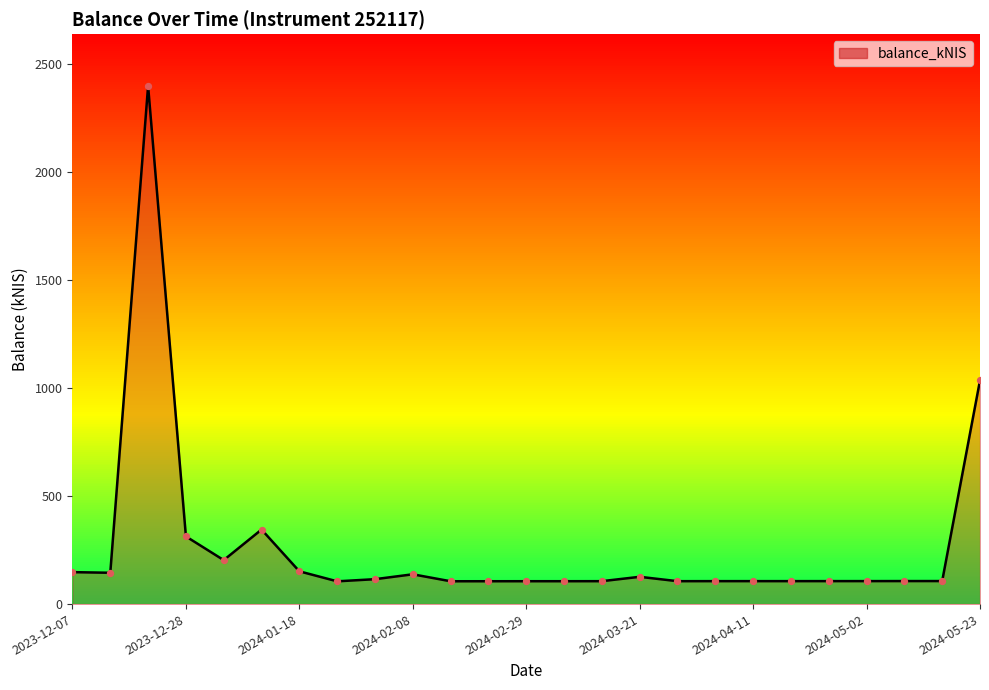

What is the greatest value displayed?

2397.8